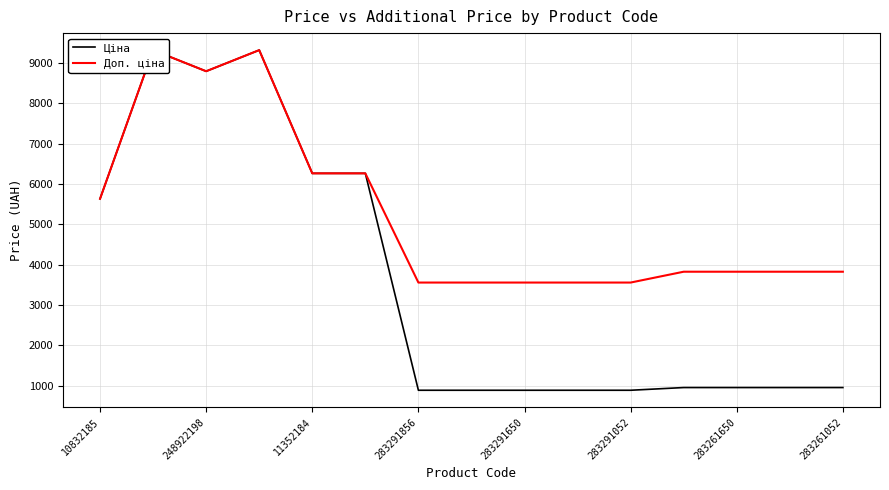

Reading left to right, extract all data points from this chart.

Ціна: 5636.0	9321.4	8797.6	9321.4	6266.7	6266.7	889.9	889.9	889.9	889.9	889.9	957.1	957.1	957.1	957.1
Доп. ціна: 5636.0	9321.4	8797.6	9321.4	6266.7	6266.7	3559.7	3559.7	3559.7	3559.7	3559.7	3828.4	3828.4	3828.4	3828.4